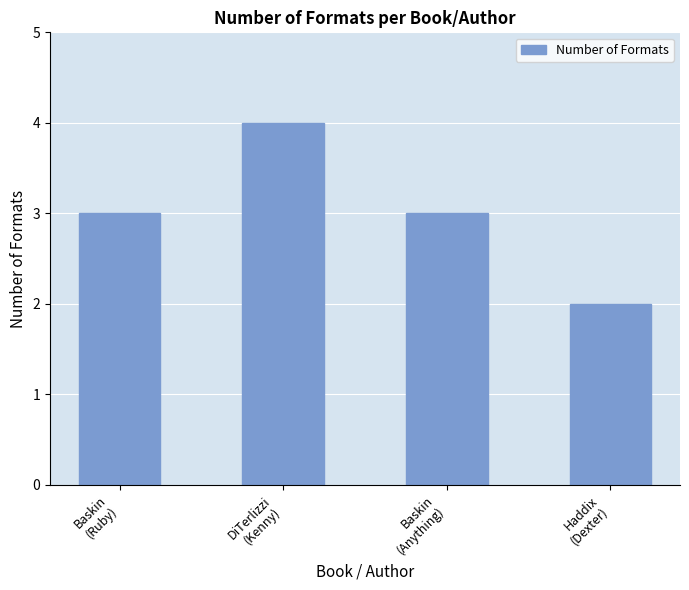

Count the values in the range 3 to 4.

3